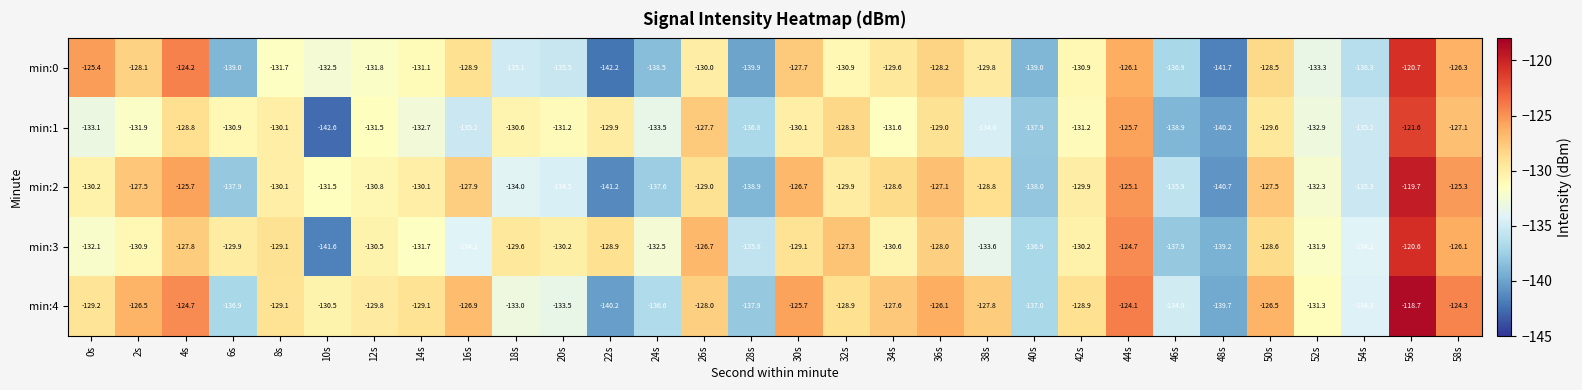

What is the spread (max minus min) of values at 44s?

2.0